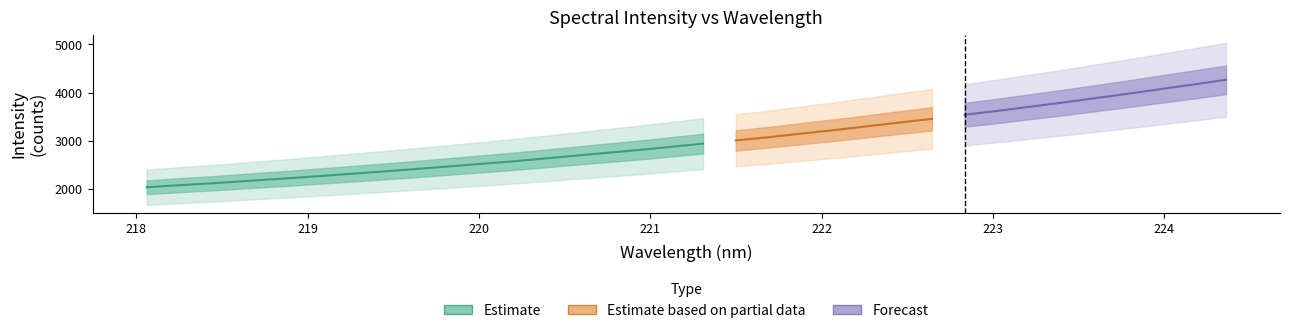

Does the chart have visible grid lines?

No